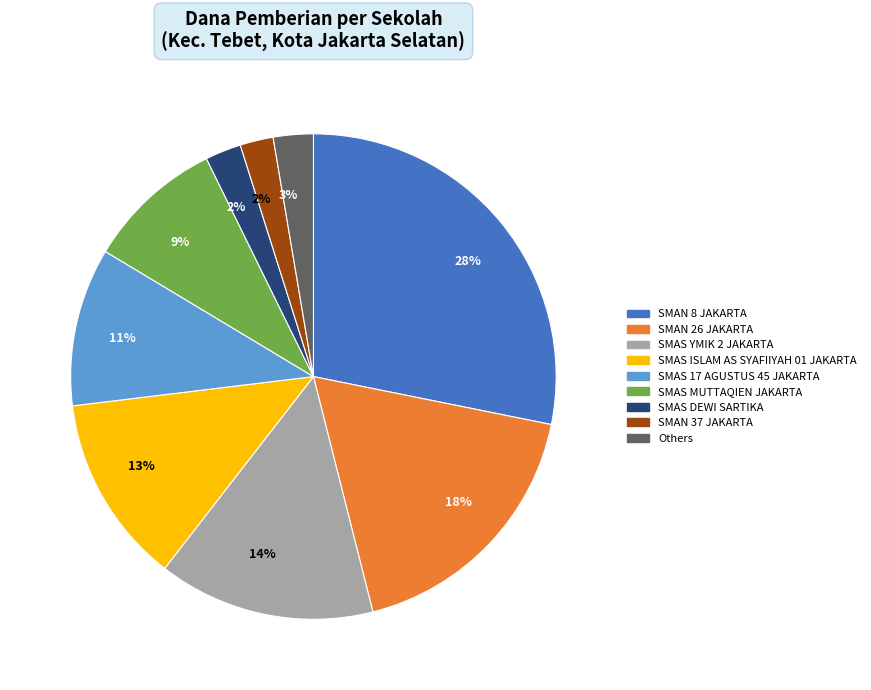

To the nearest percent, what is the average slice percentage?

11%